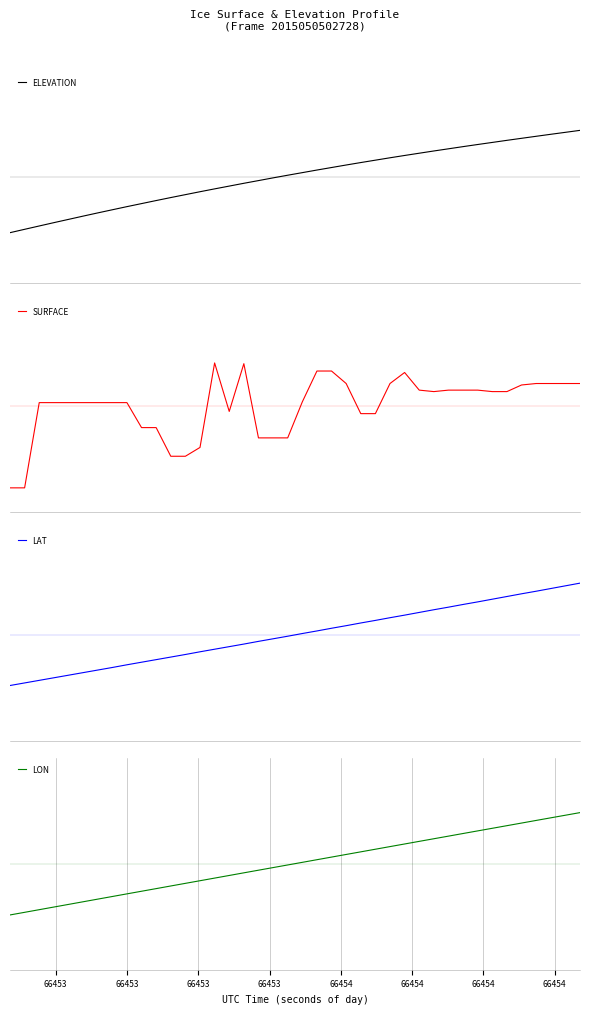

Which series has the largest total across all categories?

SURFACE